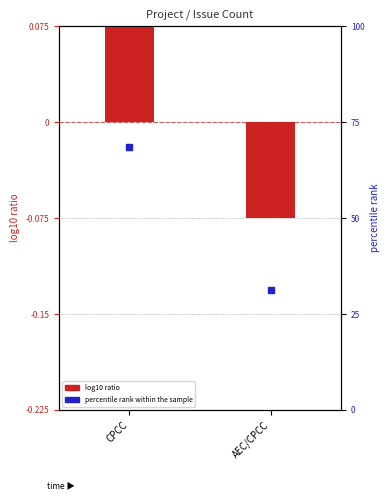

Which series has the largest Y range (max minus min)?

percentile rank within the sample